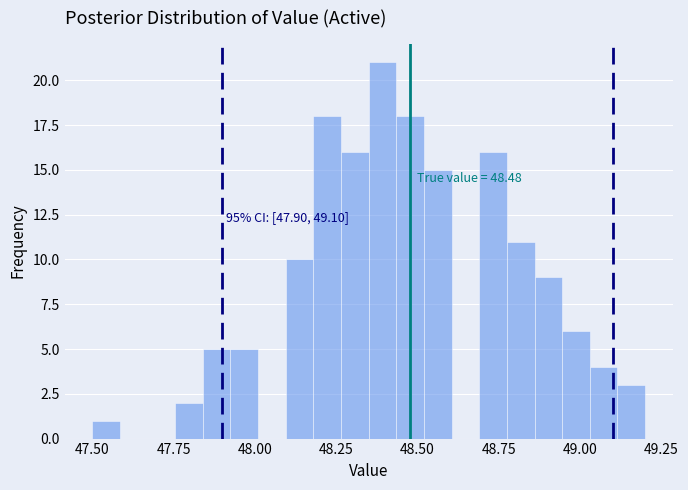

Around what value on the x-axis is the tallest bar? Give the approximate position of its centre, as read against the axis.

48.40